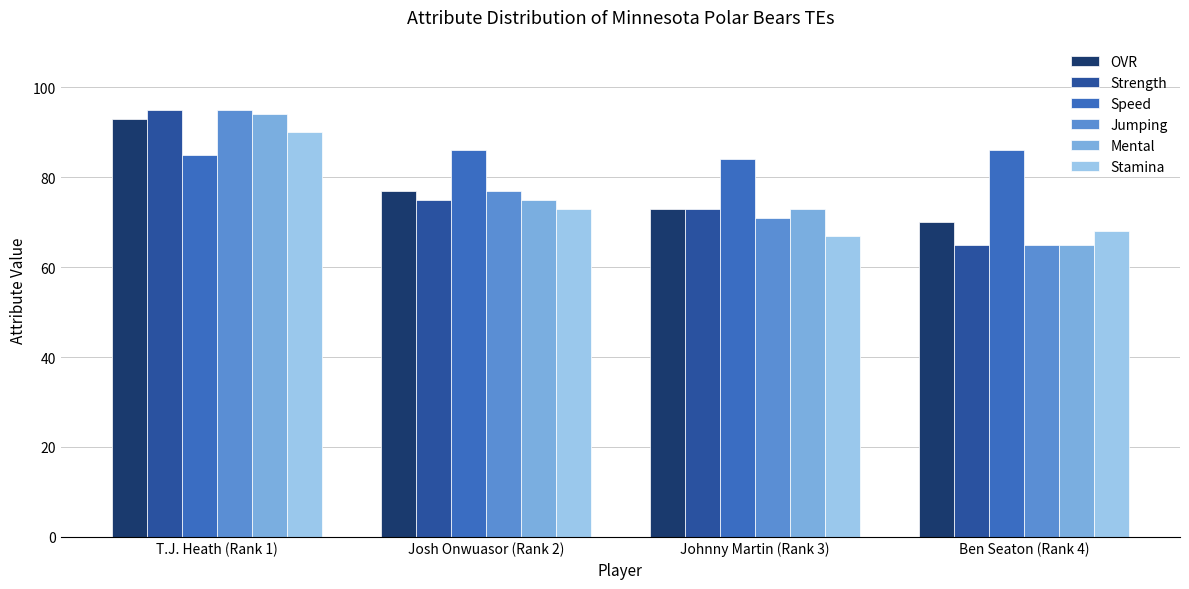

Reading left to right, extract all data points from this chart.

OVR: 93	77	73	70
Strength: 95	75	73	65
Speed: 85	86	84	86
Jumping: 95	77	71	65
Mental: 94	75	73	65
Stamina: 90	73	67	68